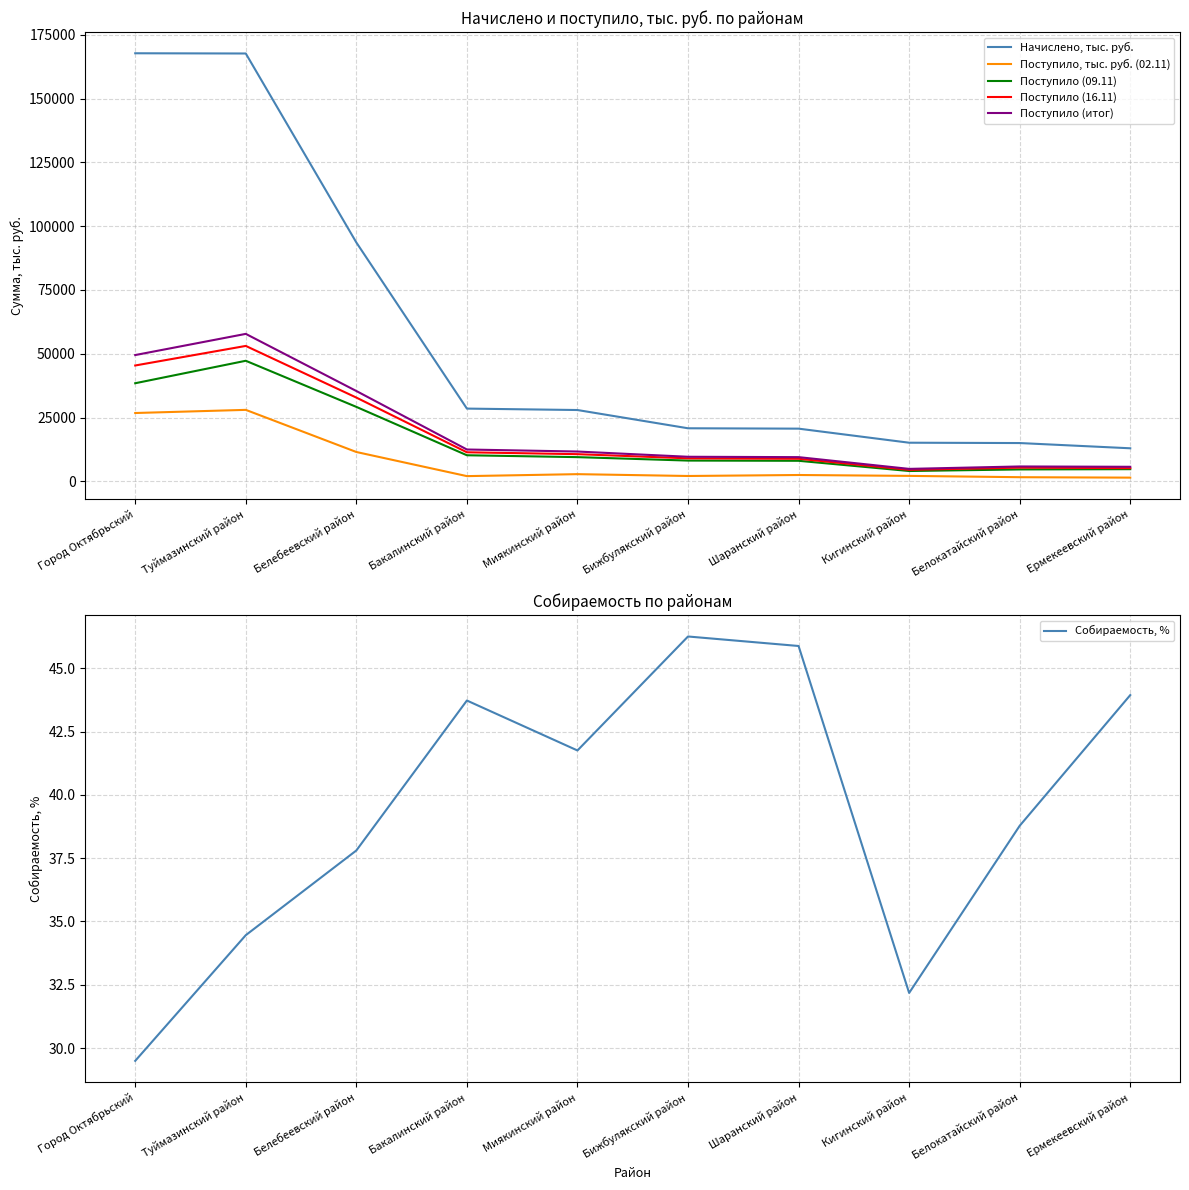

How many lines are shown in the chart?

6